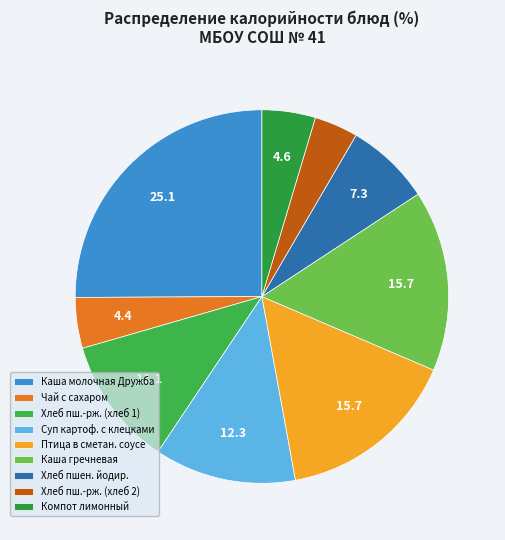

How many slices are in this pie chart?

9